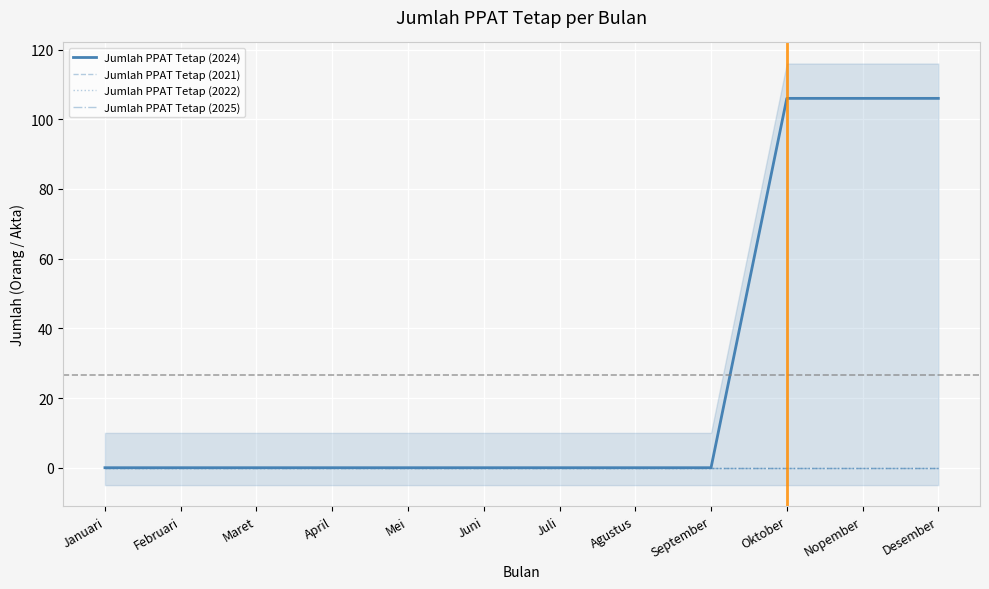

Which category has the highest value in the Jumlah PPAT Tetap (2022) series?

Januari